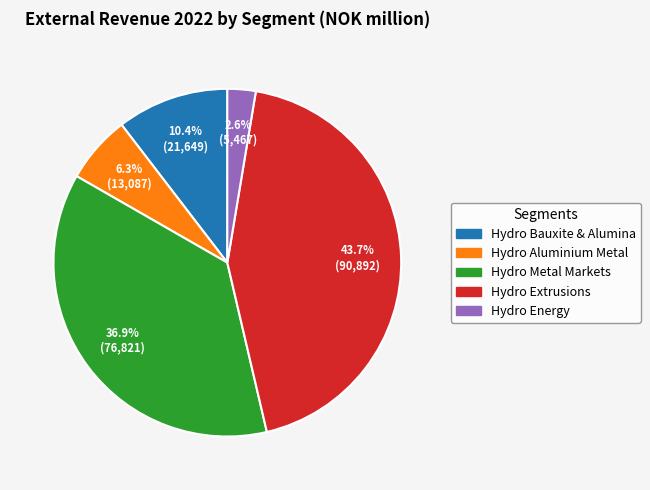

Between Hydro Metal Markets and Hydro Aluminium Metal, which is larger?

Hydro Metal Markets